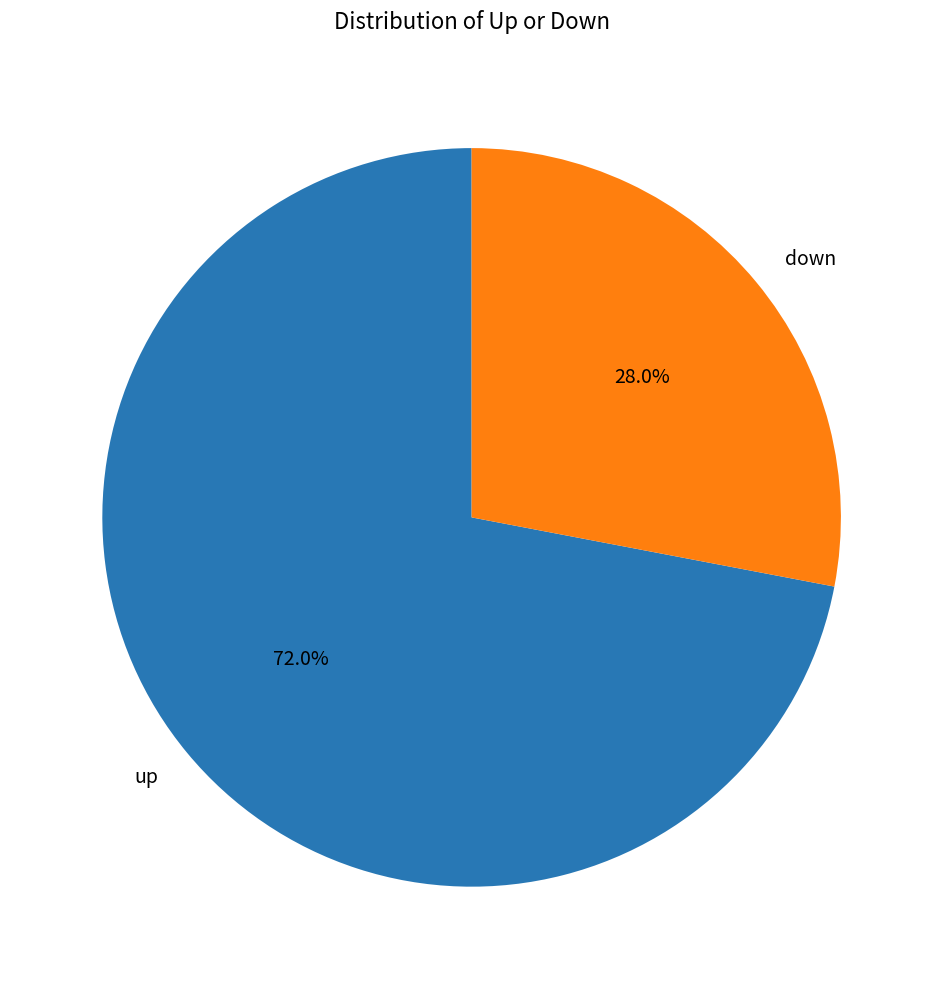

How many segments does this pie chart have?

2